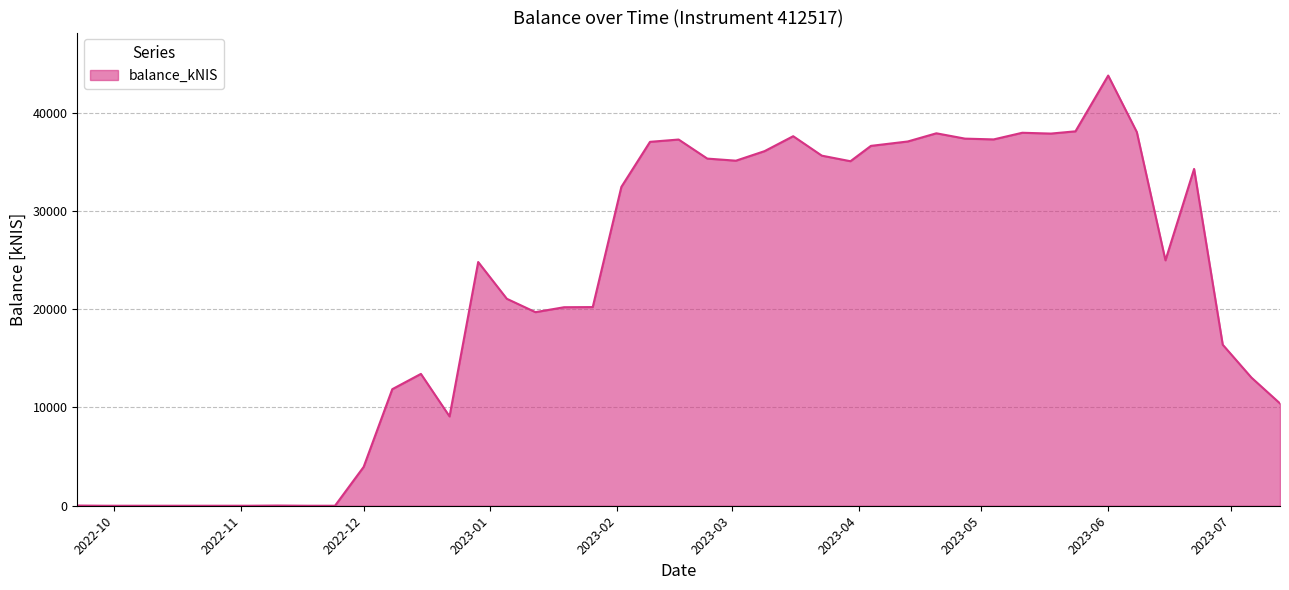

Where is the first local minimum?

2022-09-29